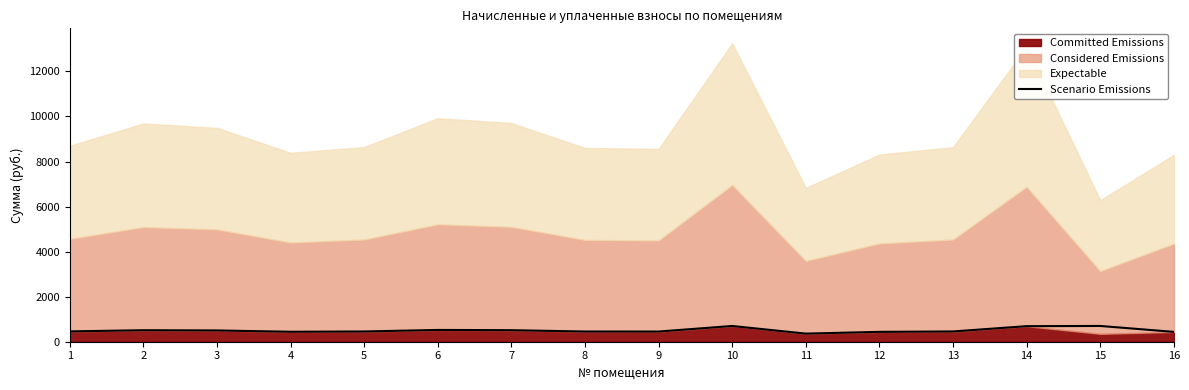

Reading left to right, what are all the values shown in this chart?

458.6	510.9	500.7	442.2	455.1	523.3	512.0	453.2	451.4	698.7	359.9	438.1	455.5	690.5	699.7	437.1